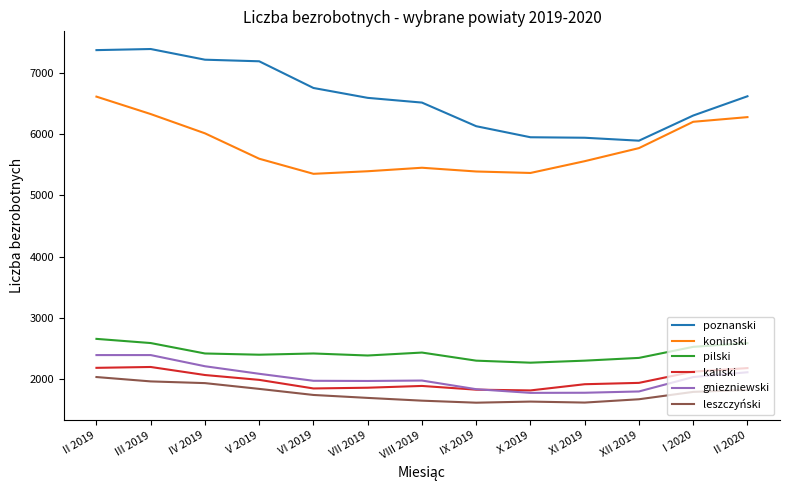

How many values in the leszczyński series are below 1745?

6